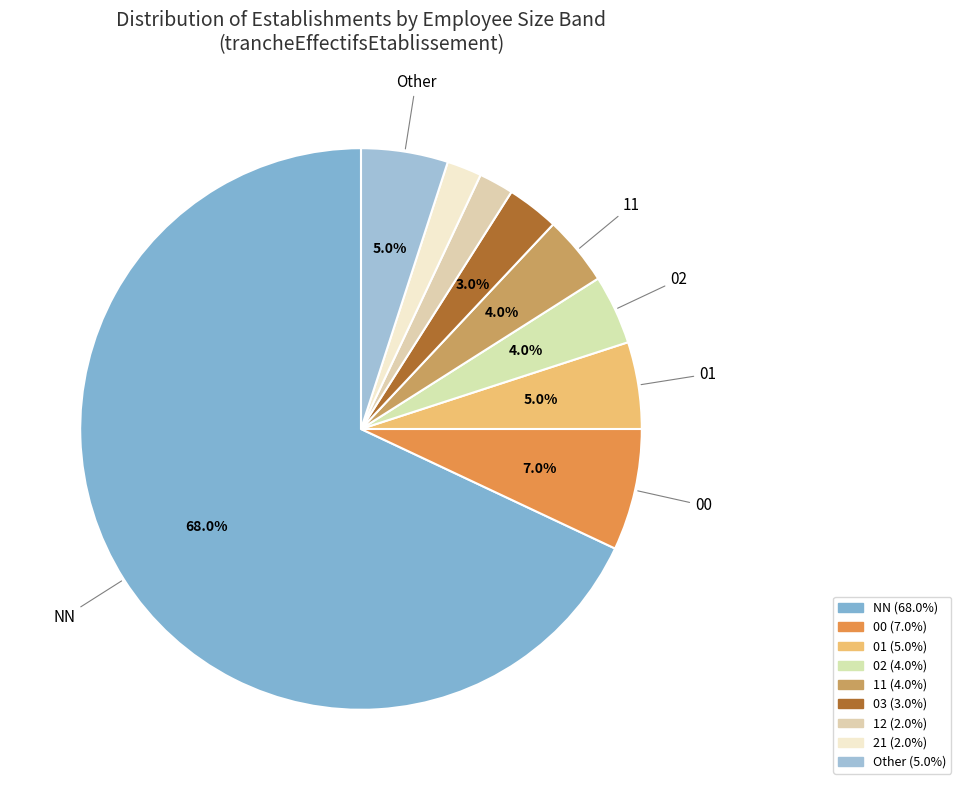

How many segments does this pie chart have?

9